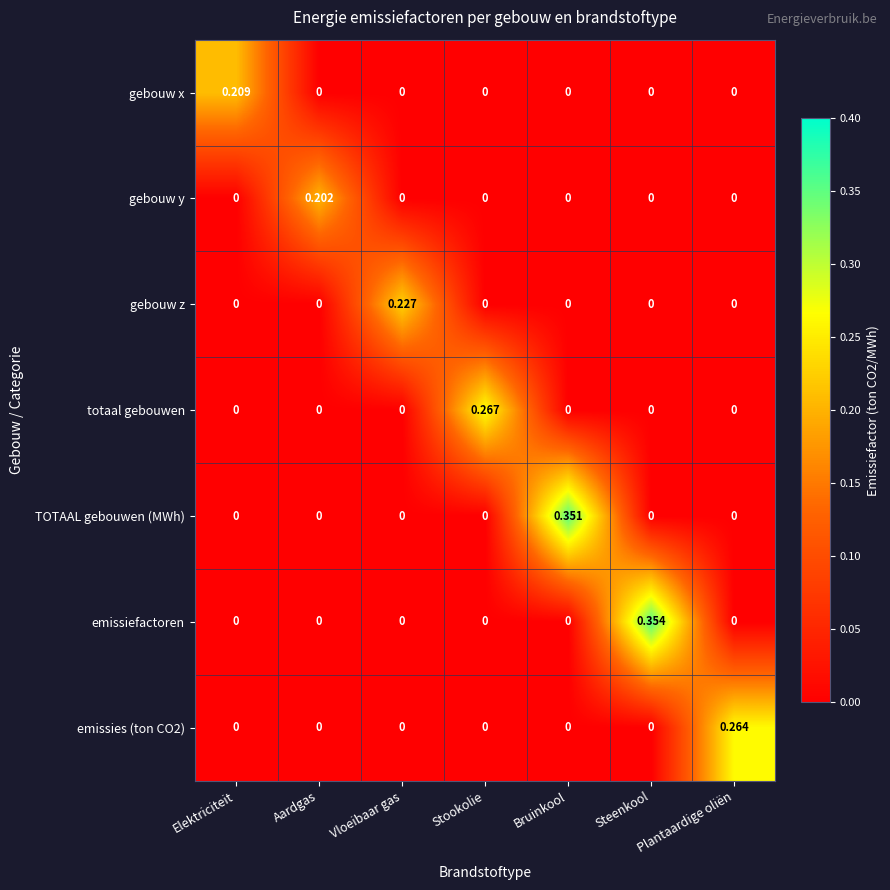

At which category is the sum across all series the highest?

Steenkool